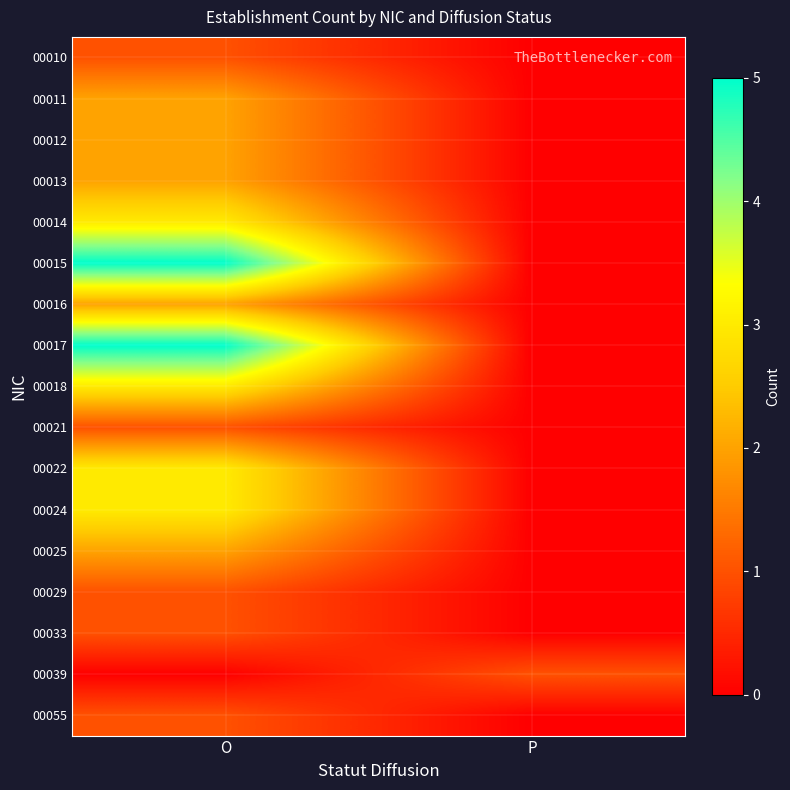

Which has a higher value, P or O?

O